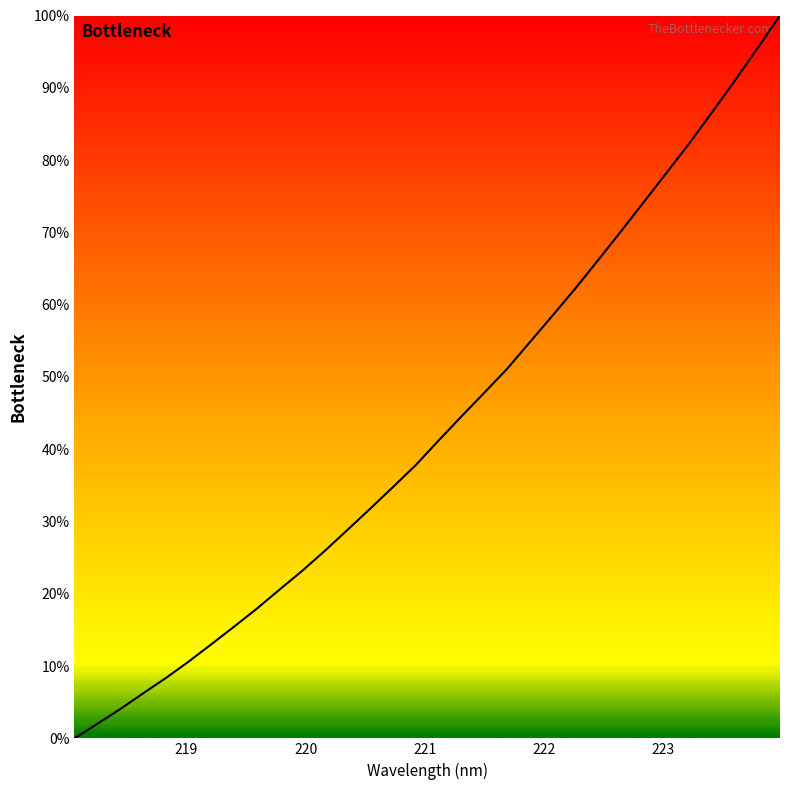

What is the greatest value displayed?

100.0